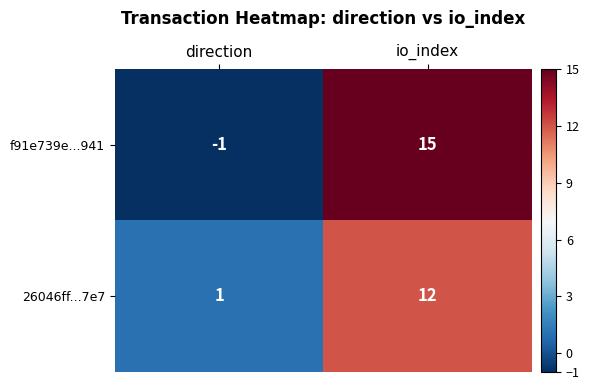

Reading right to left, what are all the values shown in this chart?

f91e739e...941: io_index=15	direction=-1
26046ff...7e7: io_index=12	direction=1